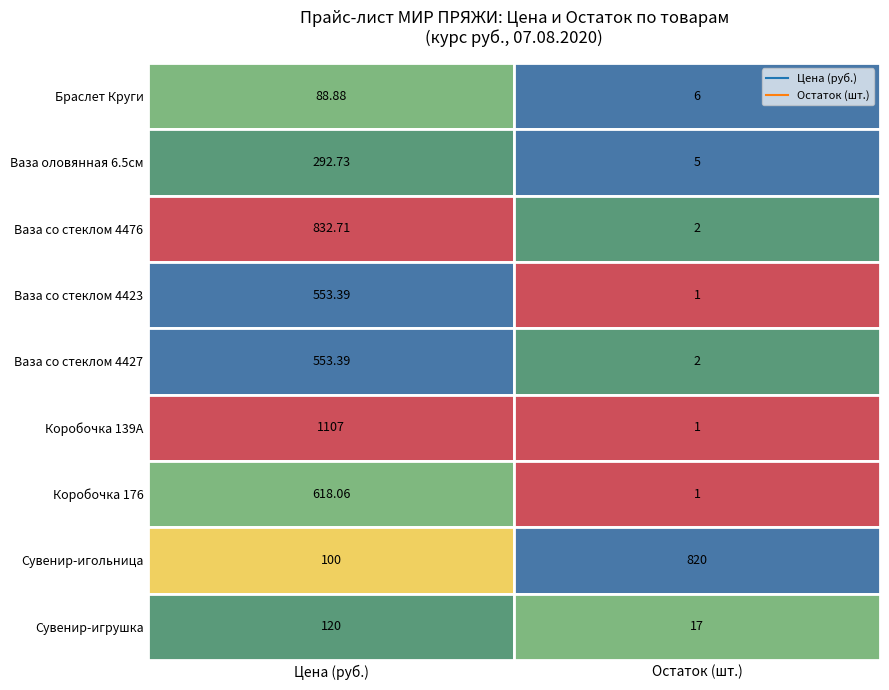

Reading left to right, transcribe all the data shown in this chart.

Браслет Круги: 0=88.9	1=6.0
Ваза оловянная 6.5см: 0=292.7	1=5.0
Ваза со стеклом 4476: 0=832.7	1=2.0
Ваза со стеклом 4423: 0=553.4	1=1.0
Ваза со стеклом 4427: 0=553.4	1=2.0
Коробочка 139А: 0=1106.8	1=1.0
Коробочка 176: 0=618.1	1=1.0
Сувенир-игольница: 0=100.0	1=820.0
Сувенир-игрушка: 0=120.0	1=17.0